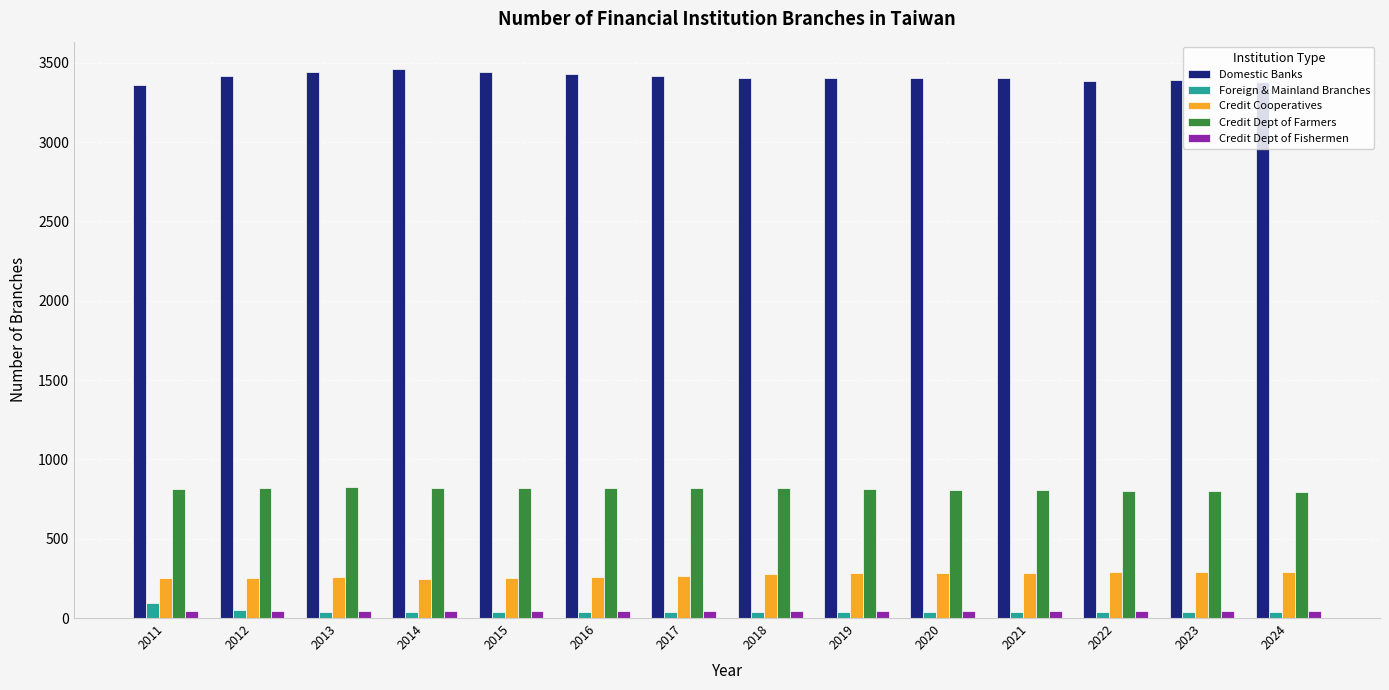

What is the difference between the highest and lowest values at 2016?

3392